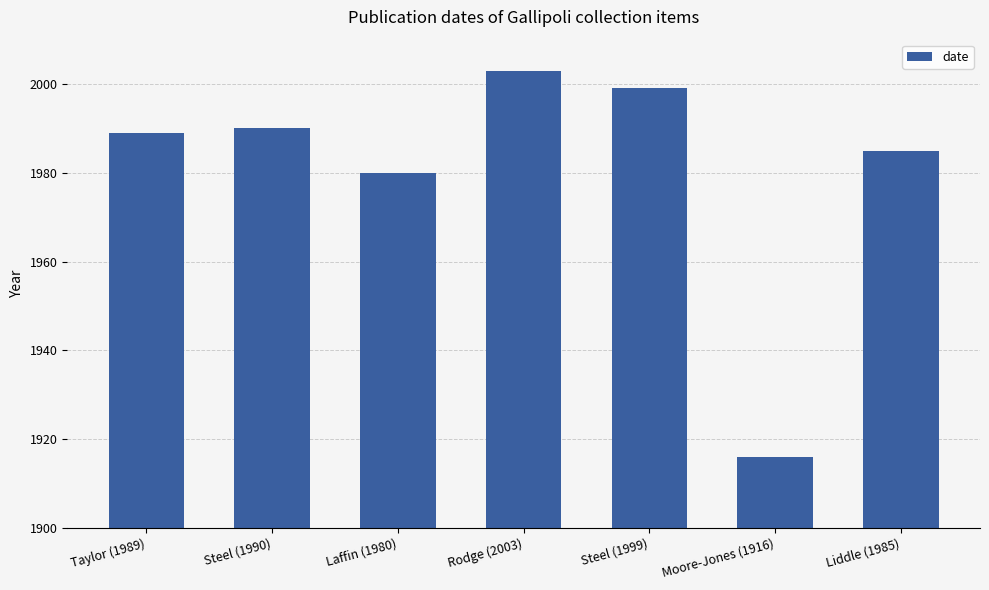

How many bars are there in total?

7